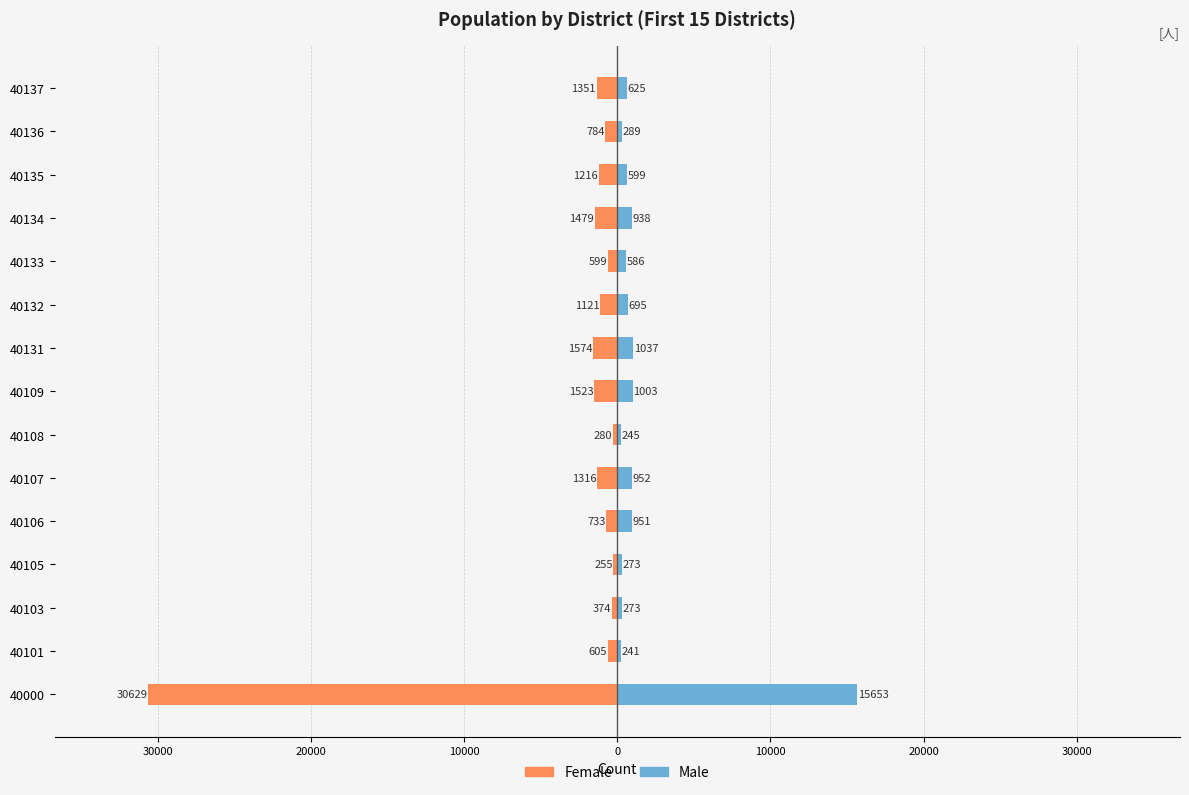

How many distinct data groups are displayed?

2